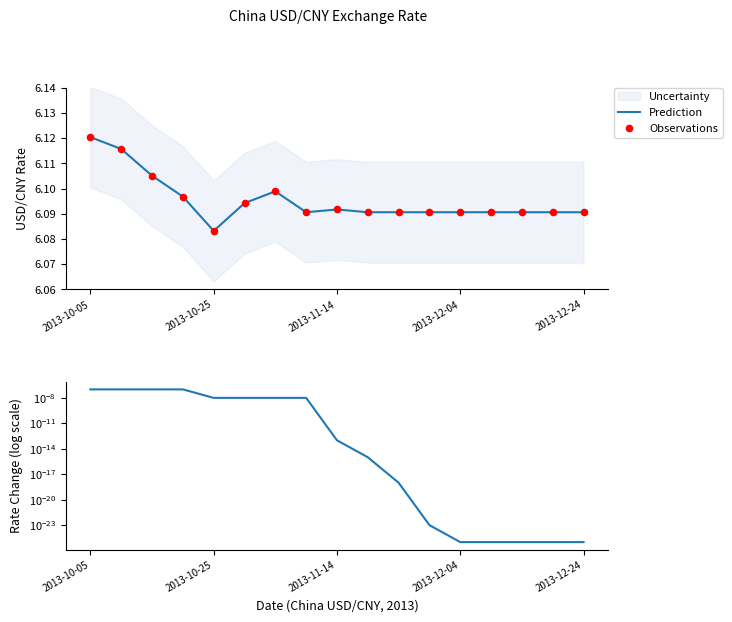

Which series reaches the maximum Y coordinate?

Prediction